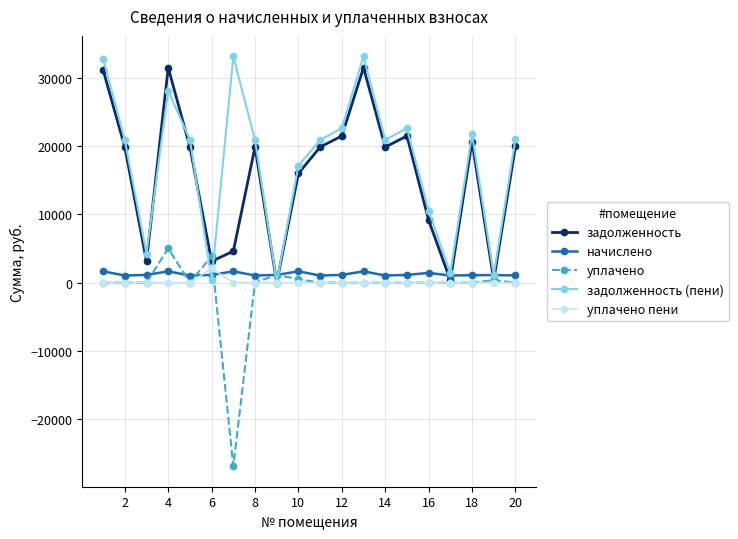

What is the greatest value displayed?

33125.2